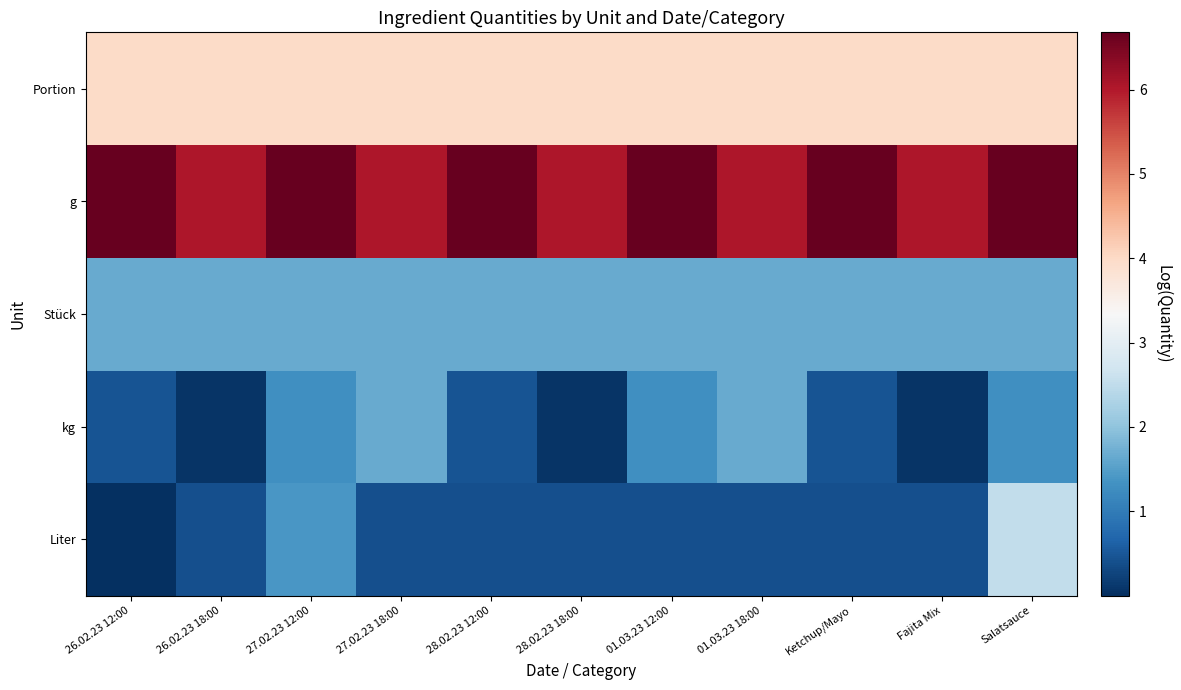

Reading left to right, list all the values displayed in this chart.

Liter: 26.02.23 12:00=0.0	26.02.23 18:00=0.4	27.02.23 12:00=1.4	27.02.23 18:00=0.4	28.02.23 12:00=0.4	28.02.23 18:00=0.4	01.03.23 12:00=0.4	01.03.23 18:00=0.4	Ketchup/Mayo=0.4	Fajita Mix=0.4	Salatsauce=2.5
kg: 26.02.23 12:00=0.5	26.02.23 18:00=0.1	27.02.23 12:00=1.3	27.02.23 18:00=1.7	28.02.23 12:00=0.5	28.02.23 18:00=0.1	01.03.23 12:00=1.3	01.03.23 18:00=1.7	Ketchup/Mayo=0.5	Fajita Mix=0.1	Salatsauce=1.3
Stück: 26.02.23 12:00=1.7	26.02.23 18:00=1.7	27.02.23 12:00=1.7	27.02.23 18:00=1.7	28.02.23 12:00=1.7	28.02.23 18:00=1.7	01.03.23 12:00=1.7	01.03.23 18:00=1.7	Ketchup/Mayo=1.7	Fajita Mix=1.7	Salatsauce=1.7
g: 26.02.23 12:00=6.7	26.02.23 18:00=6.0	27.02.23 12:00=6.7	27.02.23 18:00=6.0	28.02.23 12:00=6.7	28.02.23 18:00=6.0	01.03.23 12:00=6.7	01.03.23 18:00=6.0	Ketchup/Mayo=6.7	Fajita Mix=6.0	Salatsauce=6.7
Portion: 26.02.23 12:00=4.0	26.02.23 18:00=4.0	27.02.23 12:00=4.0	27.02.23 18:00=4.0	28.02.23 12:00=4.0	28.02.23 18:00=4.0	01.03.23 12:00=4.0	01.03.23 18:00=4.0	Ketchup/Mayo=4.0	Fajita Mix=4.0	Salatsauce=4.0